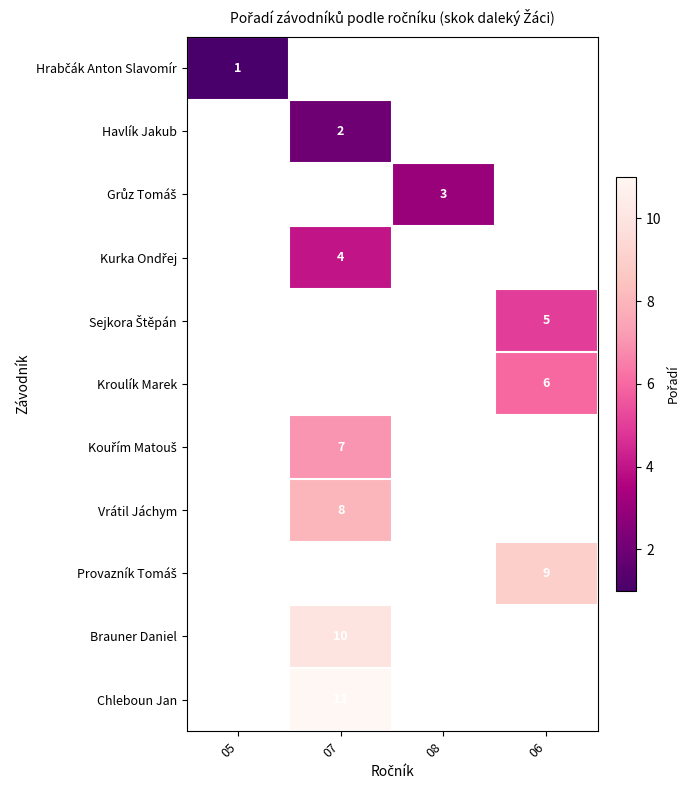

Between 05 and 06, which is larger?

06